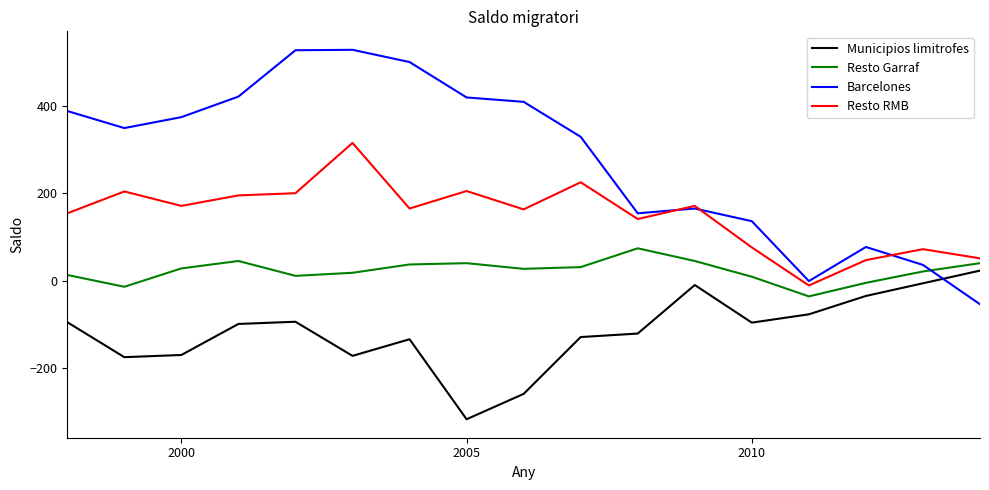

Which series has the widest spread of values?

Barcelones